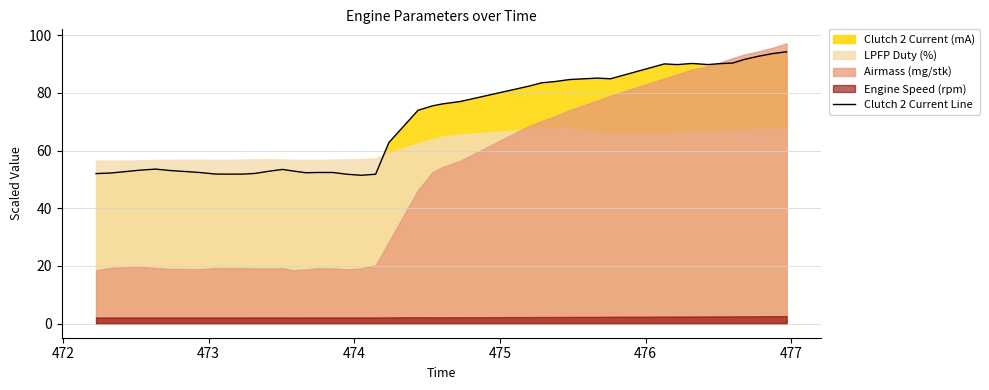

What is the highest value of the Clutch 2 Current Line series?

94.2